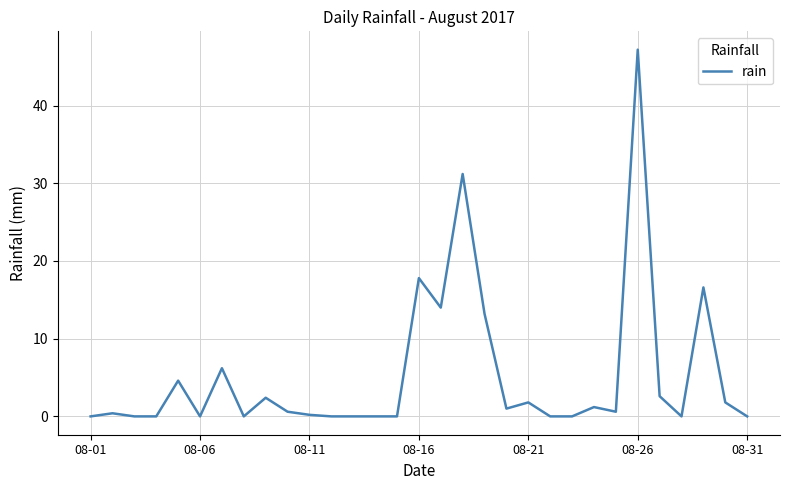

What is the average value?

5.3